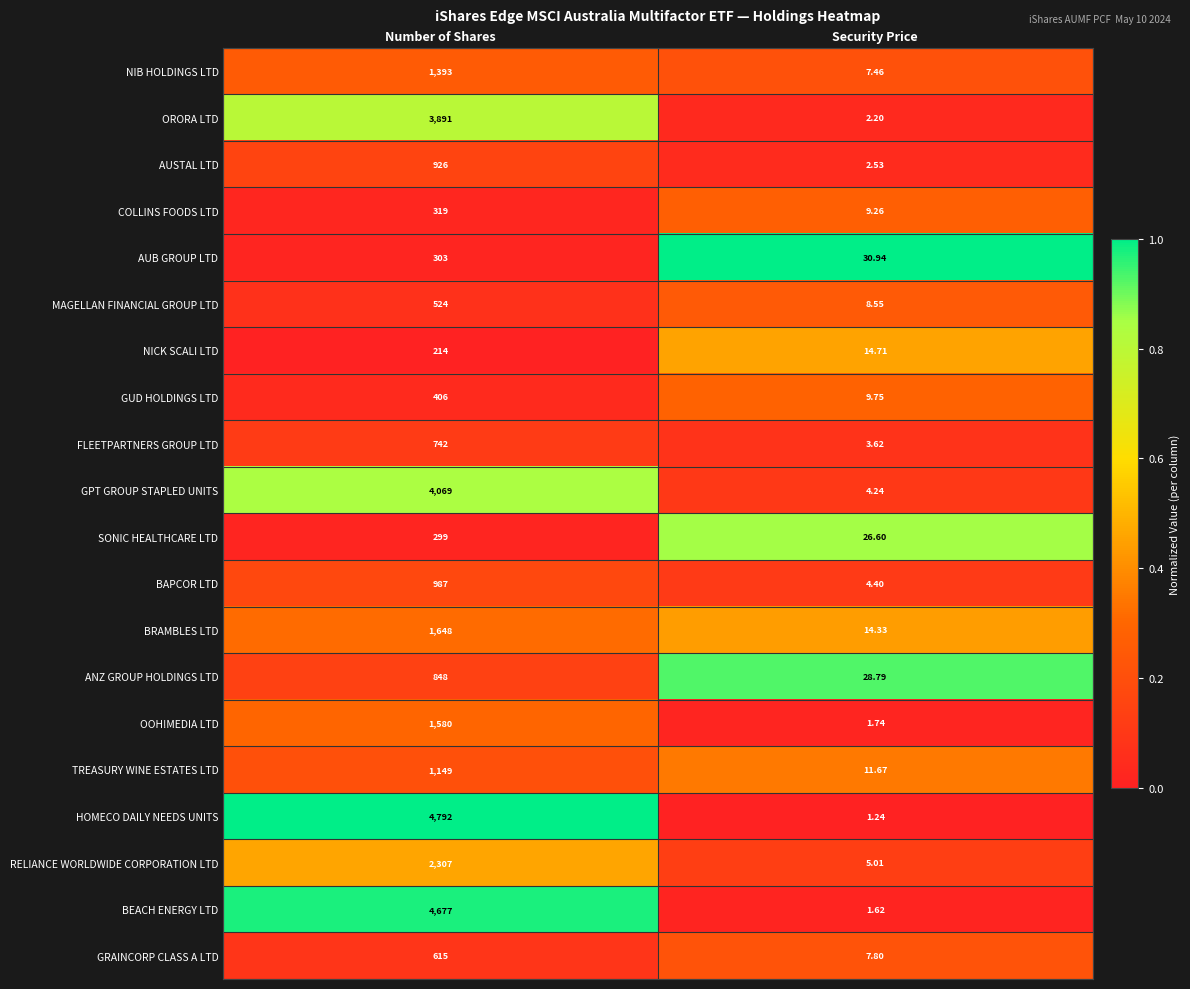

Which series has the largest total across all categories?

HOMECO DAILY NEEDS UNITS